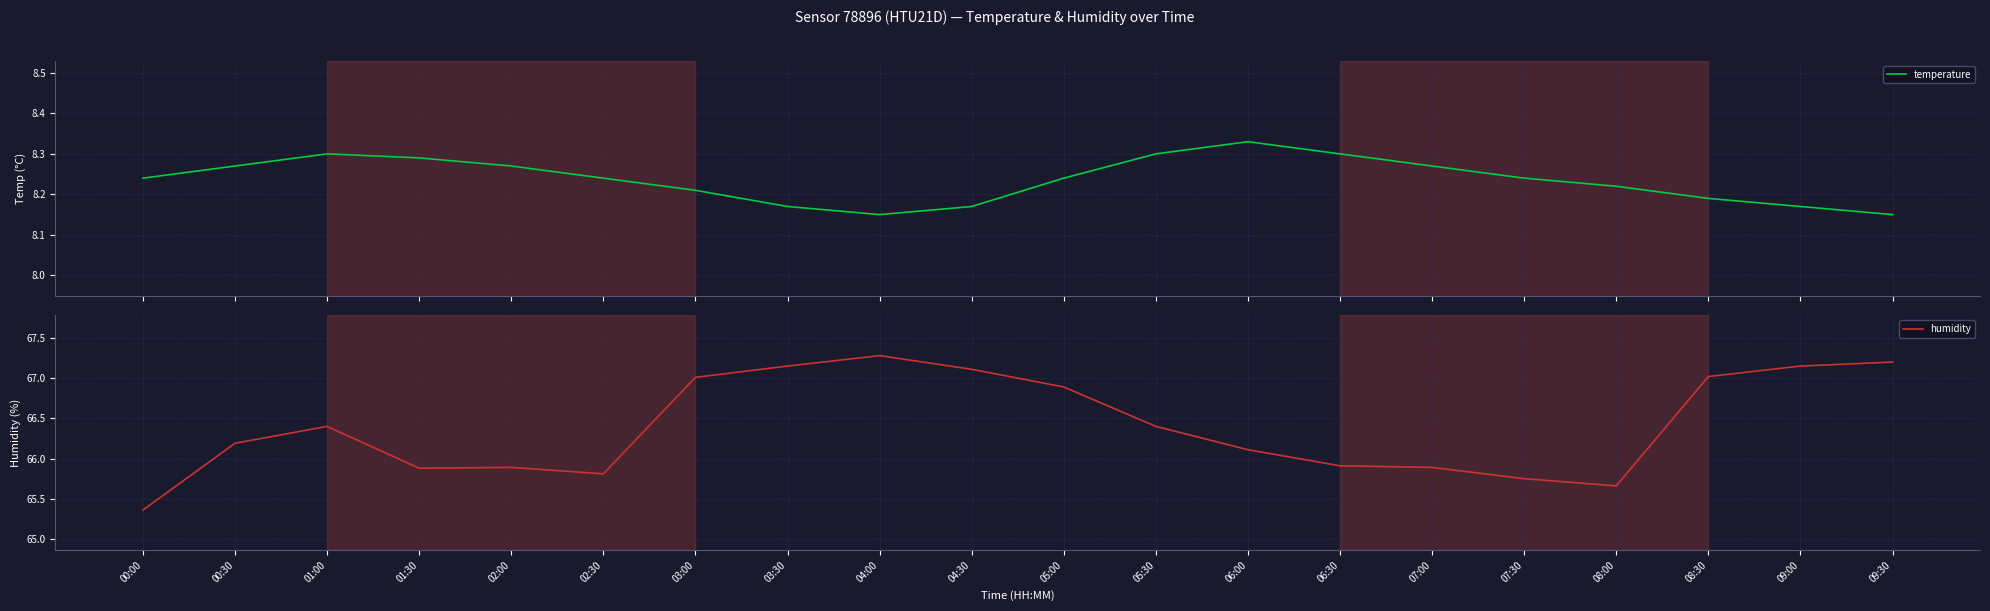

What is the label of the 15th point from the right?

02:30